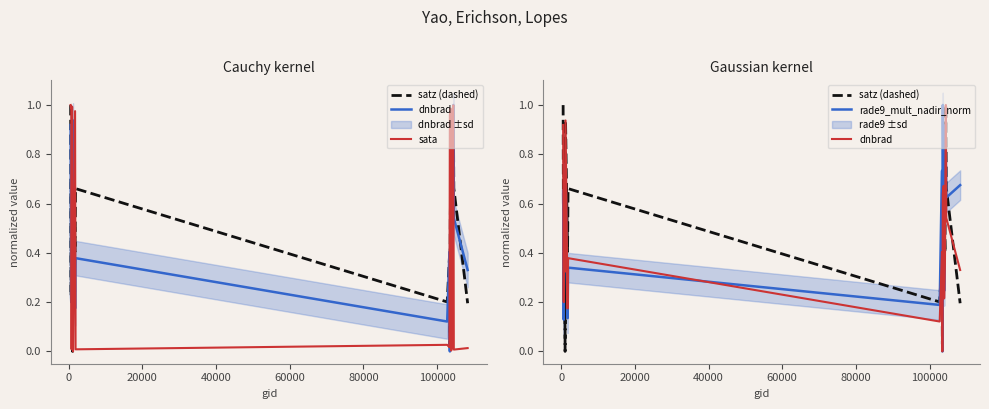

Count the number of categories in the chart.

20